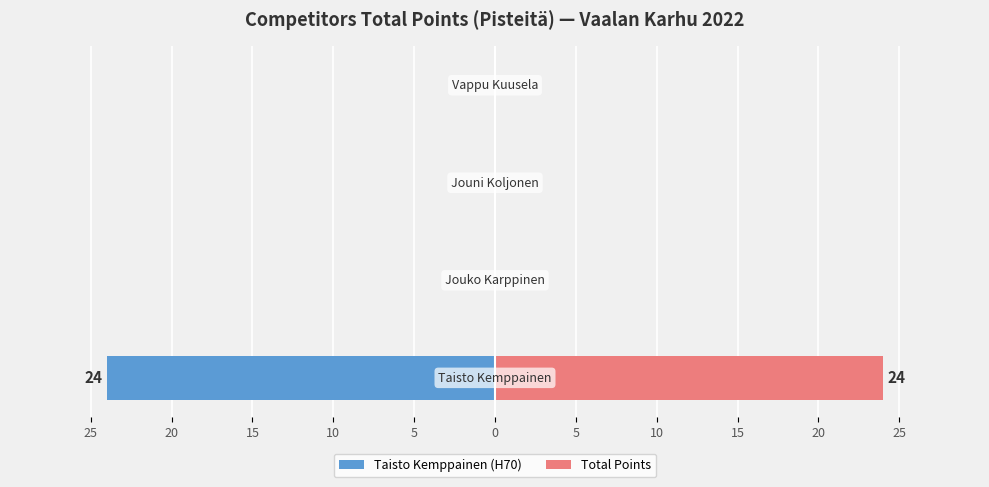

Reading left to right, what are all the values shown in this chart?

Taisto Kemppainen (H70): 25=-24	20=0	15=0	10=0
Total Points: 25=24	20=0	15=0	10=0